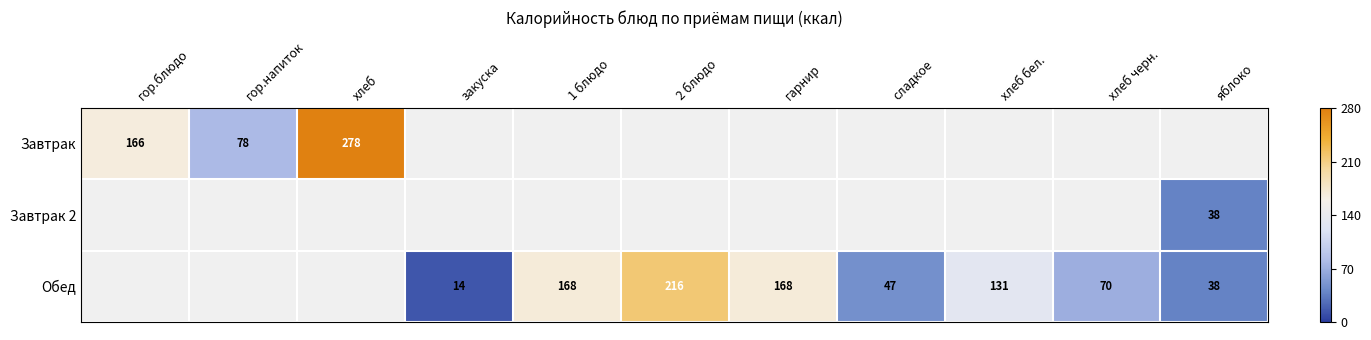

The value of Завтрак at хлеб is 278. True or false?

True